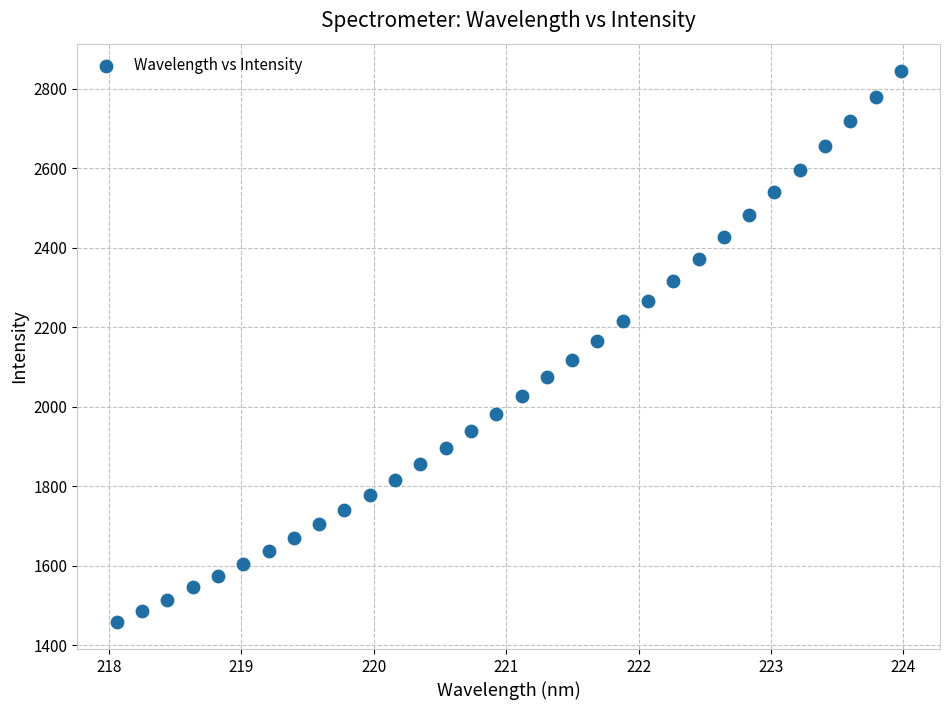

What is the range of Y values (max minus min)?

1384.2